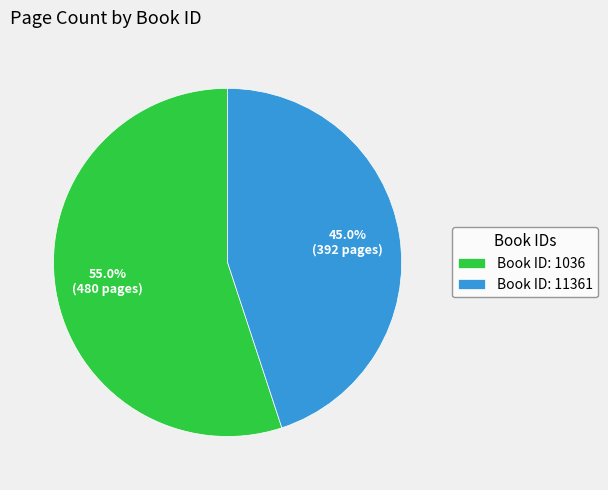

Which slice represents more than half of the pie?

Book ID: 1036